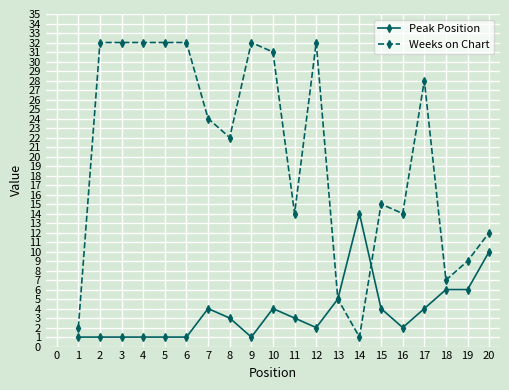

Reading left to right, extract all data points from this chart.

Peak Position: 1	1	1	1	1	1	4	3	1	4	3	2	5	14	4	2	4	6	6	10
Weeks on Chart: 2	32	32	32	32	32	24	22	32	31	14	32	5	1	15	14	28	7	9	12